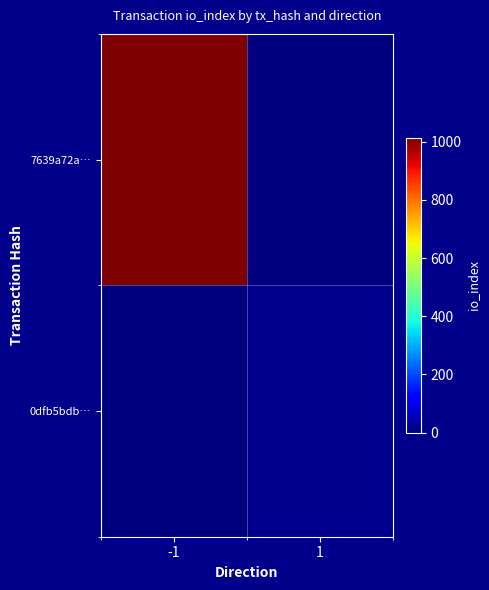

How many series are shown in this chart?

2